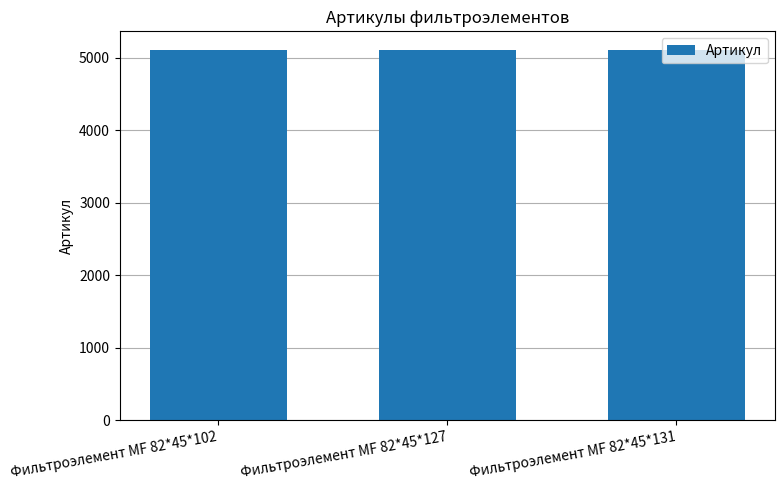

The chart shows a value of 5107 at Фильтроэлемент МF 82*45*131. True or false?

True